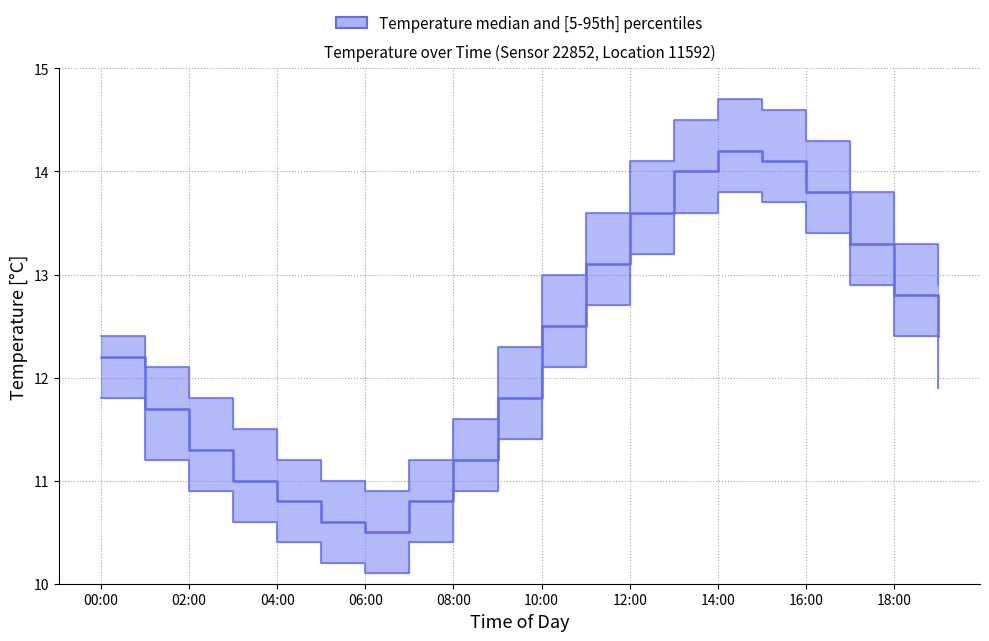

True or false: temperature_p5 and temperature_median cross at least once.

False